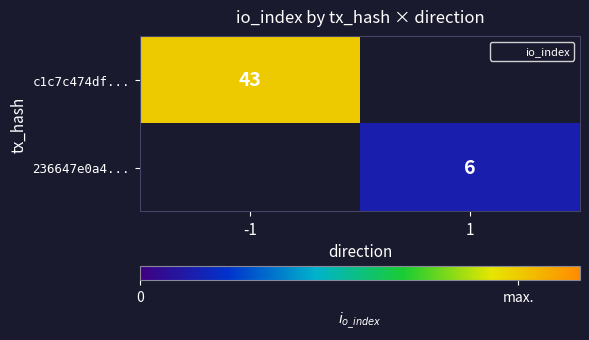

List the series in order of their overall mean, highest first.

c1c7c474df..., 236647e0a4...